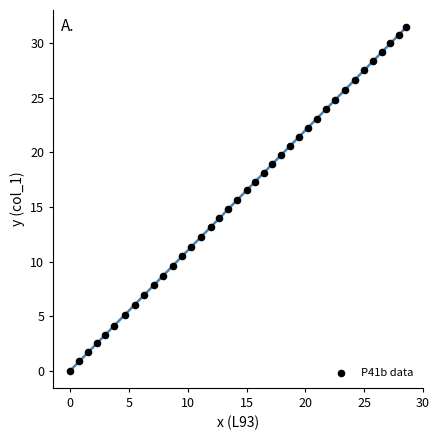

What is the range of Y values (max minus min)?

31.5